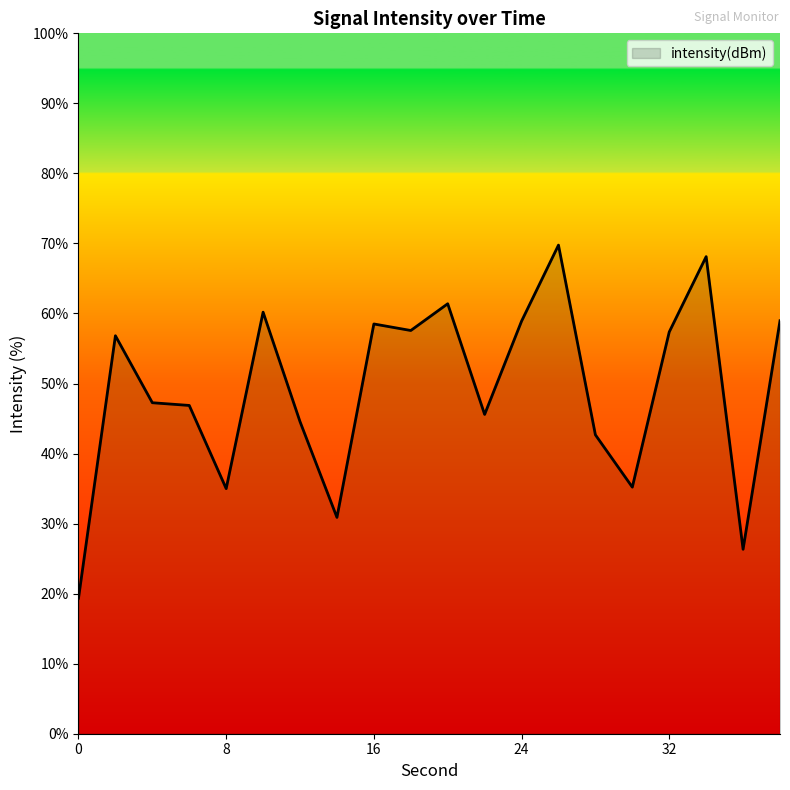

What is the difference between the maximum and minimum values?

50.4